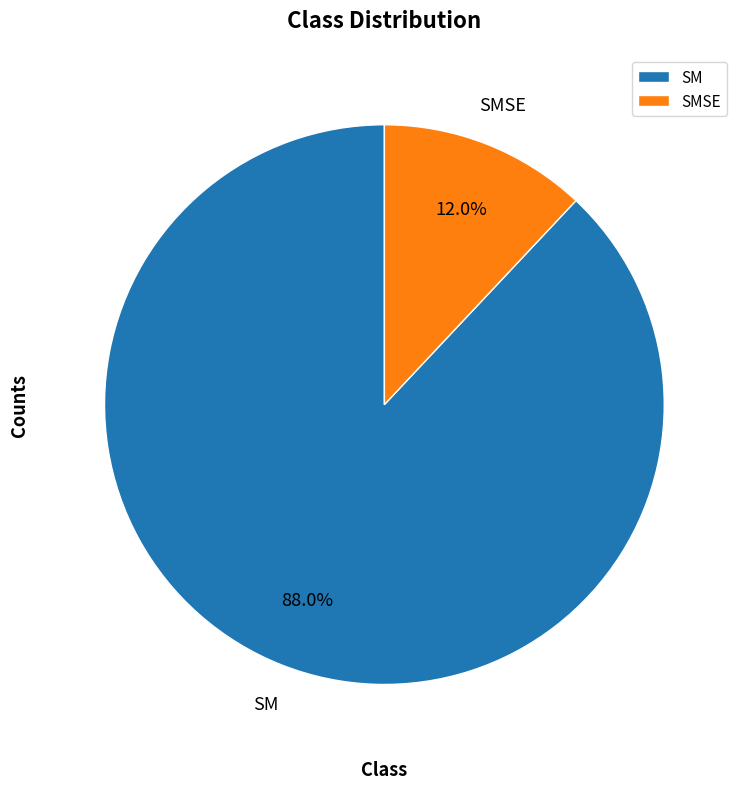

Is it true that SMSE is 12% of the pie?

True